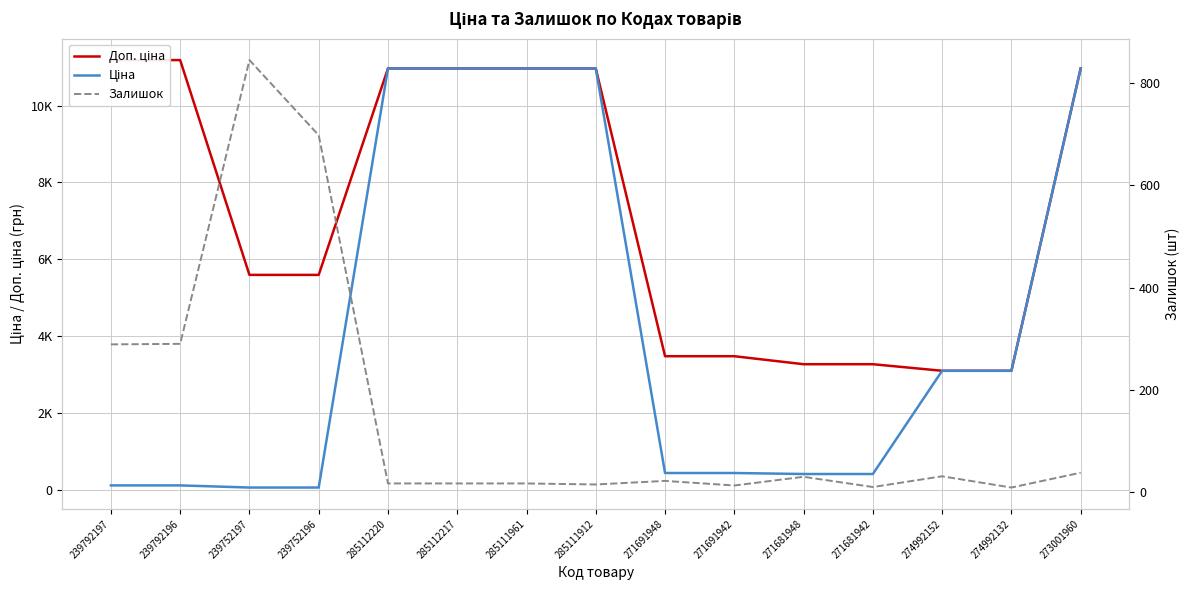

Reading left to right, extract all data points from this chart.

Доп. ціна: 11182.0	11182.0	5591.0	5591.0	10964.4	10964.4	10964.4	10964.4	3474.1	3474.1	3265.8	3265.8	3095.0	3095.0	10964.4
Ціна: 111.8	111.8	55.9	55.9	10964.4	10964.4	10964.4	10964.4	434.3	434.3	408.2	408.2	3094.7	3094.7	10964.4
Залишок: 289.0	290.0	845.0	698.0	17.0	17.0	17.0	15.0	22.0	13.0	30.0	10.0	31.0	9.0	38.0